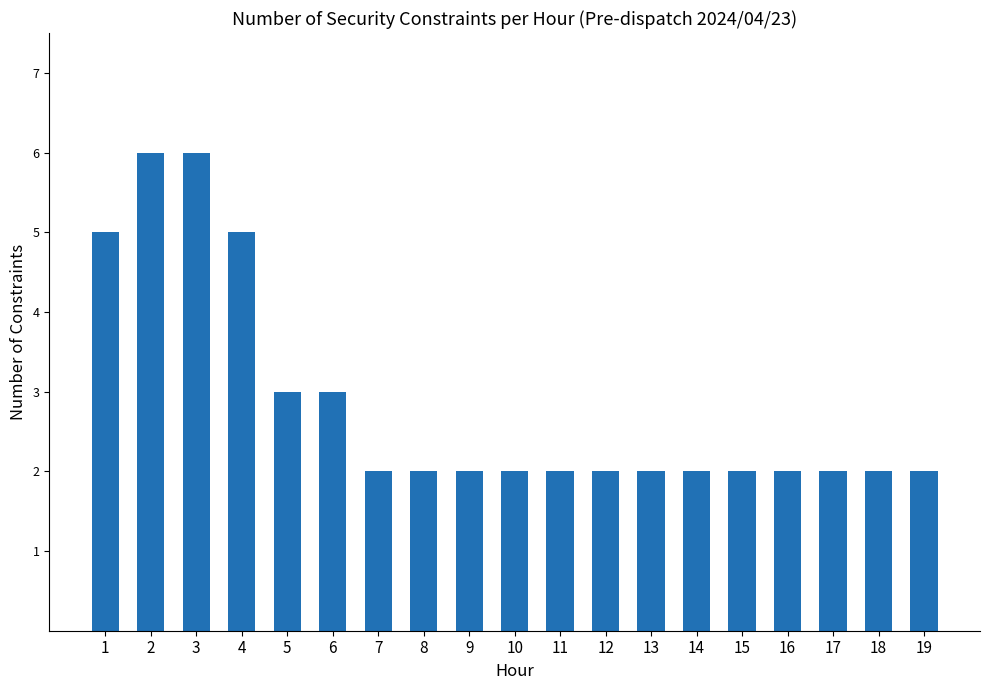

Does the chart contain stacked bars?

No